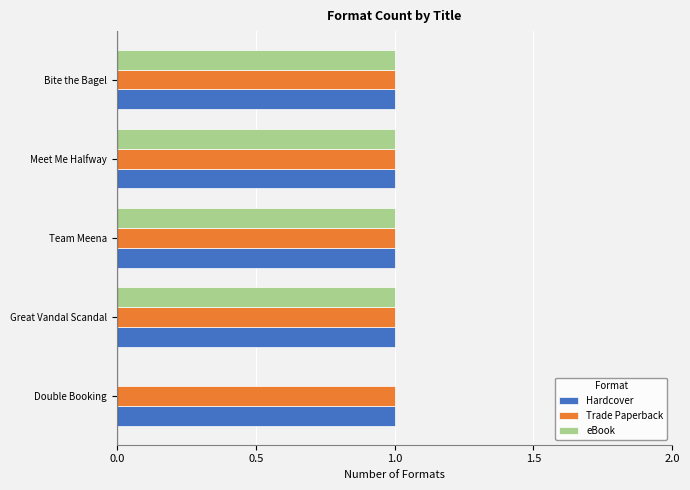

The value of Hardcover at Bite the Bagel is 0. True or false?

False